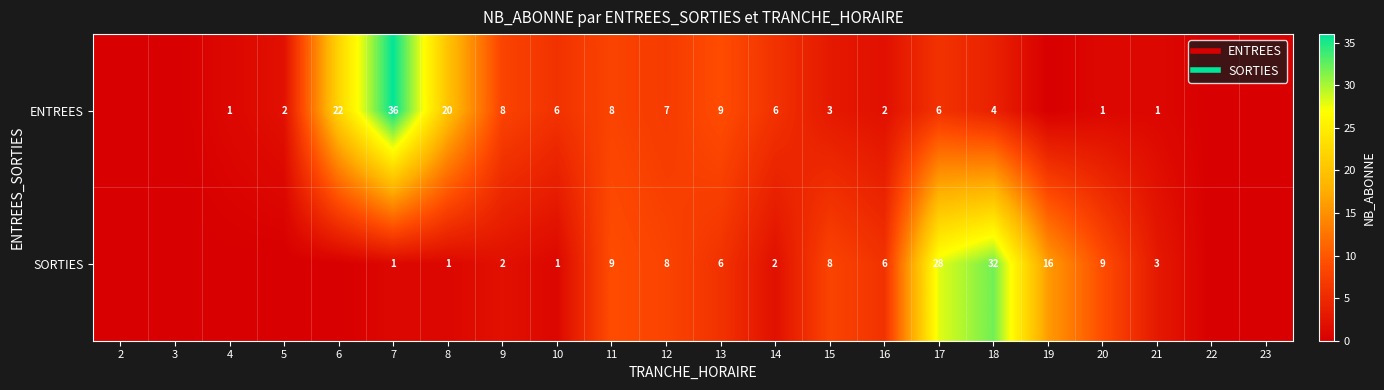

How many data points does each series have?

22